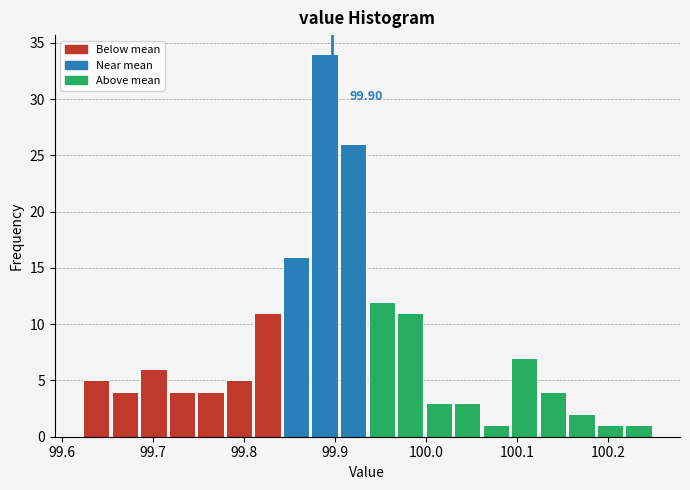

Read against the x-axis, roughly where is the centre of the tallest bar?

99.89